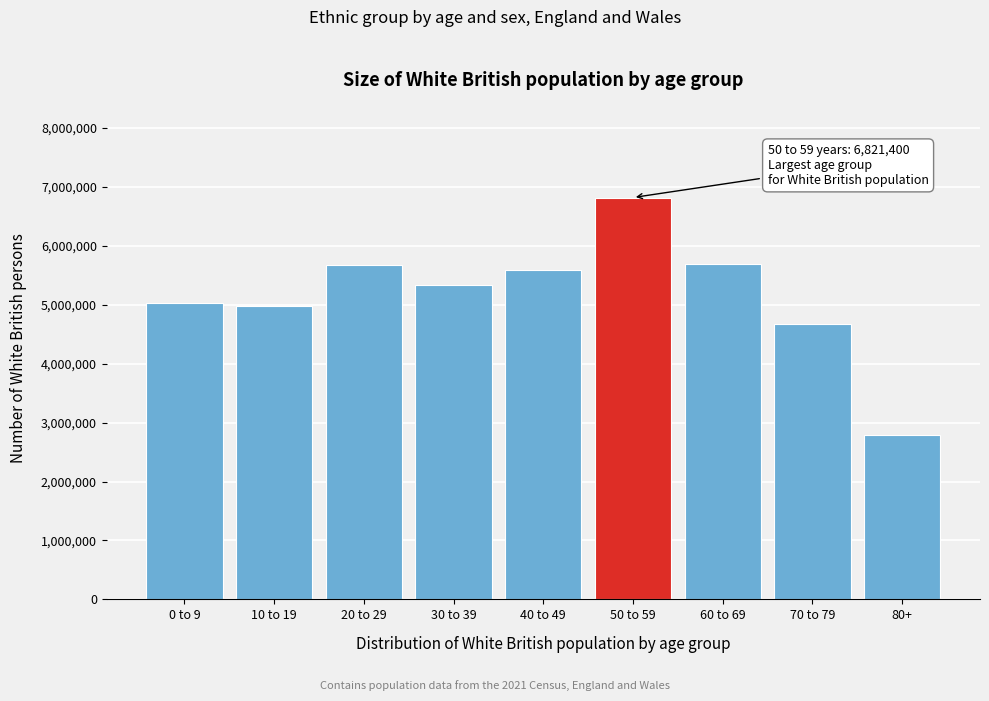

Approximately how many times larger is the value at 50 to 59 compared to 40 to 49?

1.2